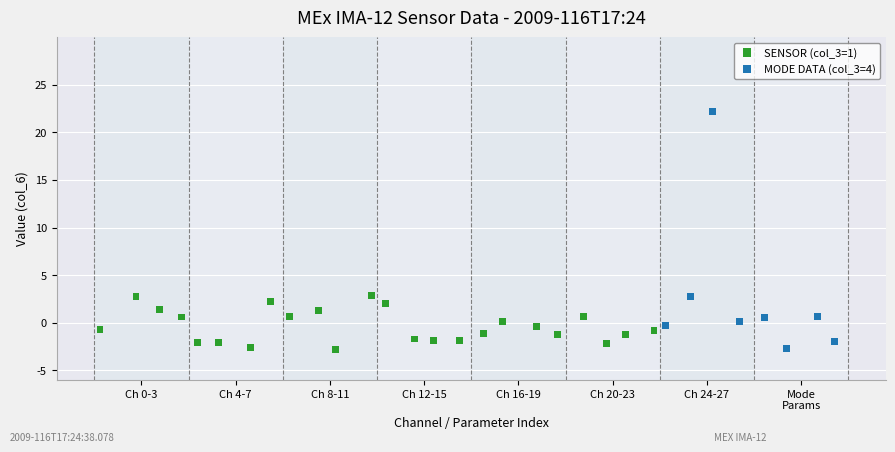

Which series contains the highest Y value?

MODE DATA (col_3=4)